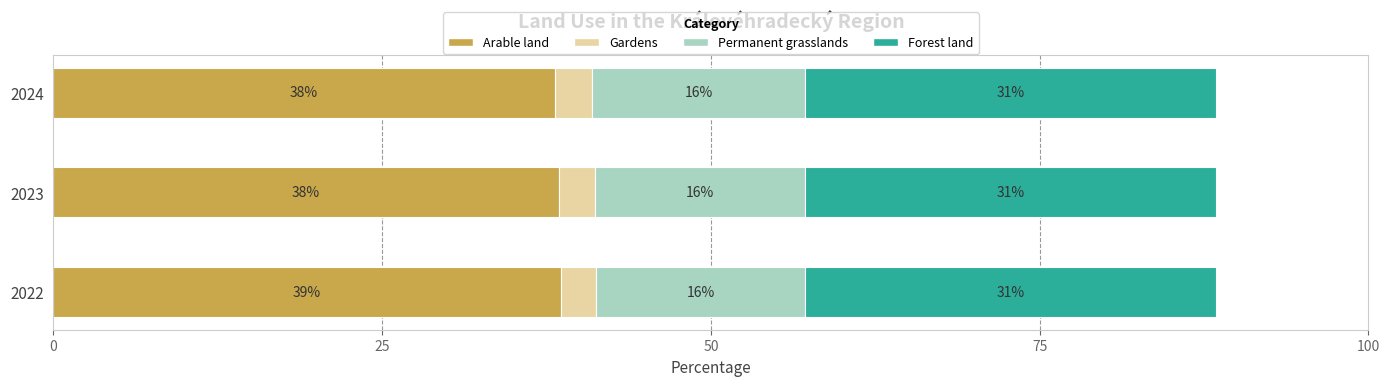

The value of Arable land at 2024 is 38.1. True or false?

True